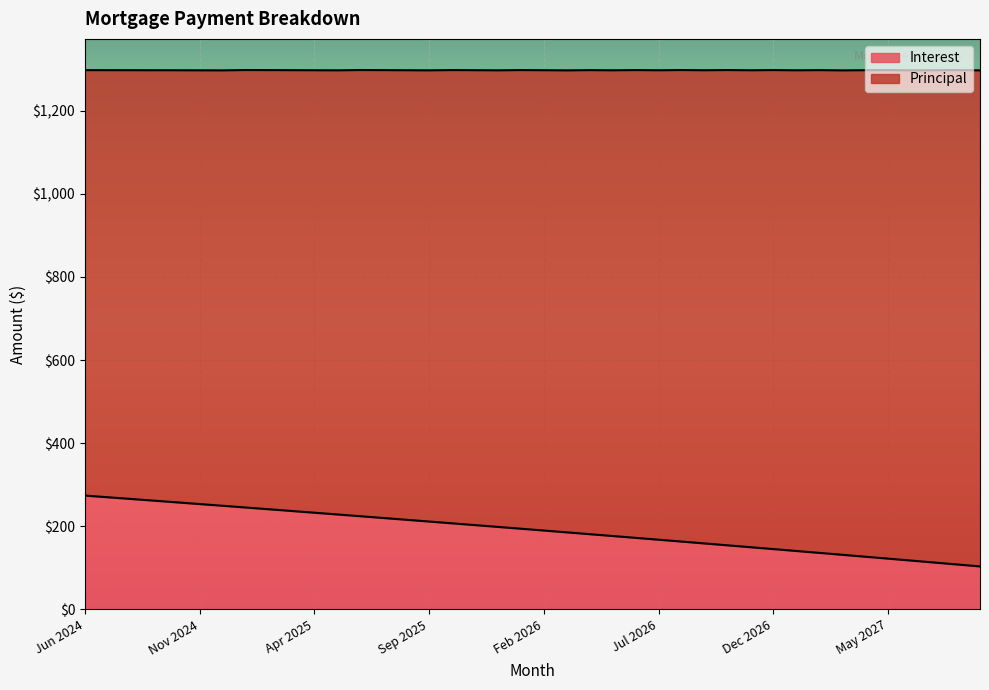

What is the difference between the maximum and minimum values?

170.6